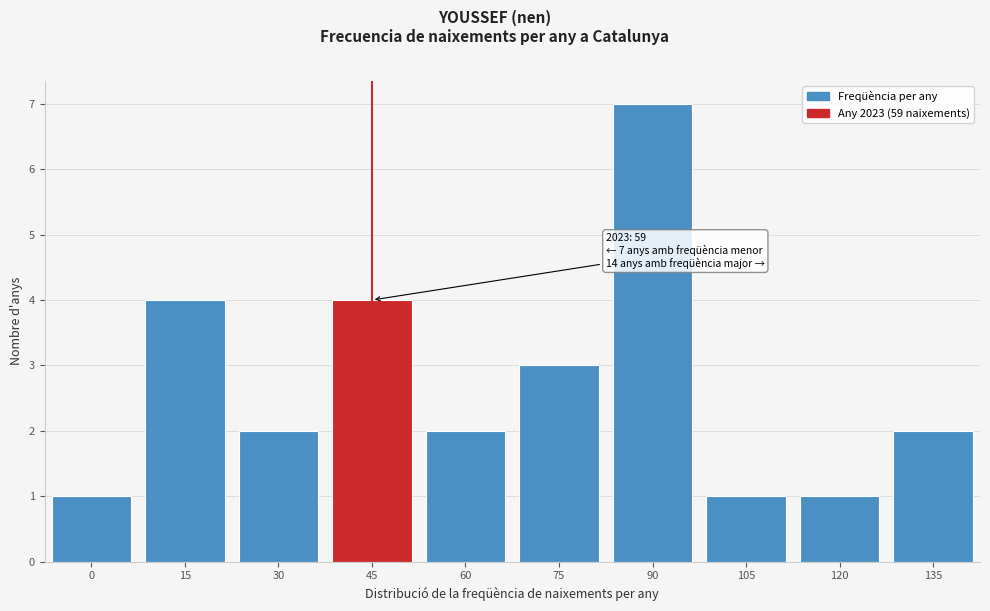

Reading left to right, transcribe all the data shown in this chart.

1	4	2	4	2	3	7	1	1	2